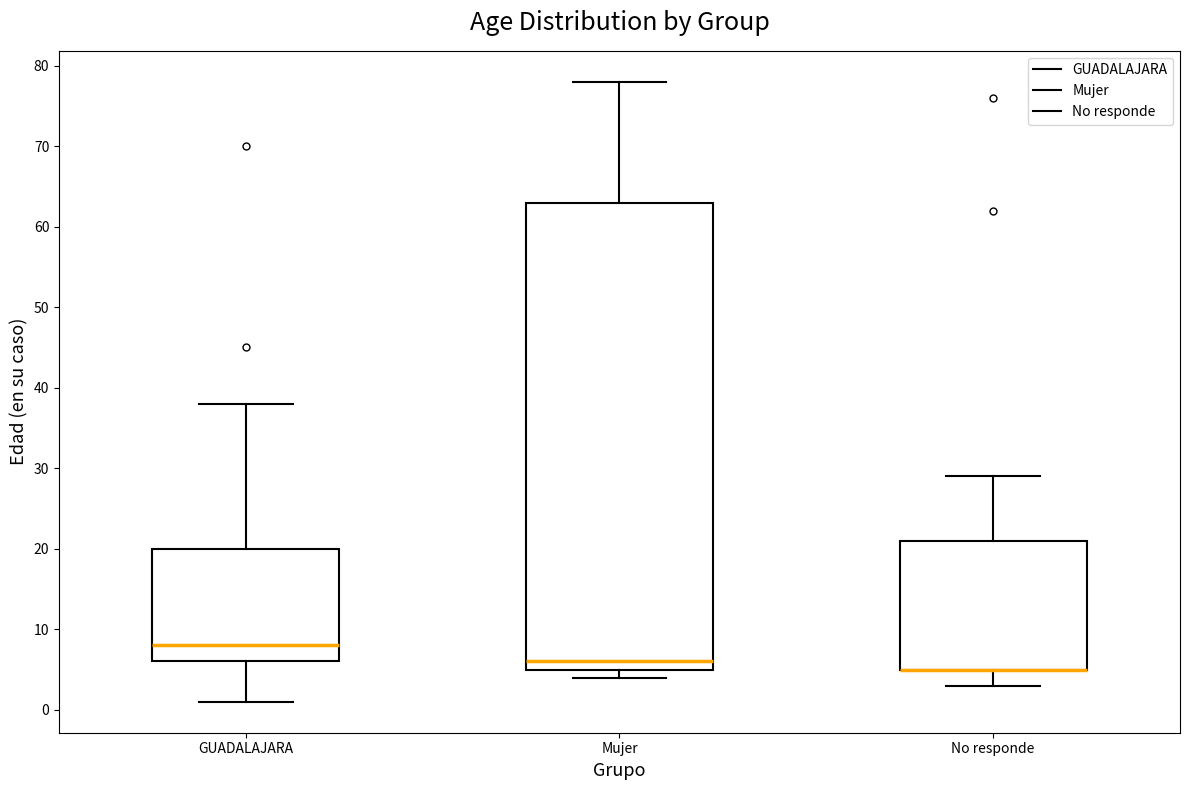

Reading left to right, read every box against the y-axis: the position of its median line, the range the box covers, and the ends of its whiskers. The values are not printed on the chart, so give them approximately, as read against the axis.

GUADALAJARA: median 8, box 6 to 20, whiskers 1 to 38
Mujer: median 6, box 5 to 63, whiskers 4 to 78
No responde: median 5 (drawn on the box's lower edge), box 5 to 21, whiskers 3 to 29